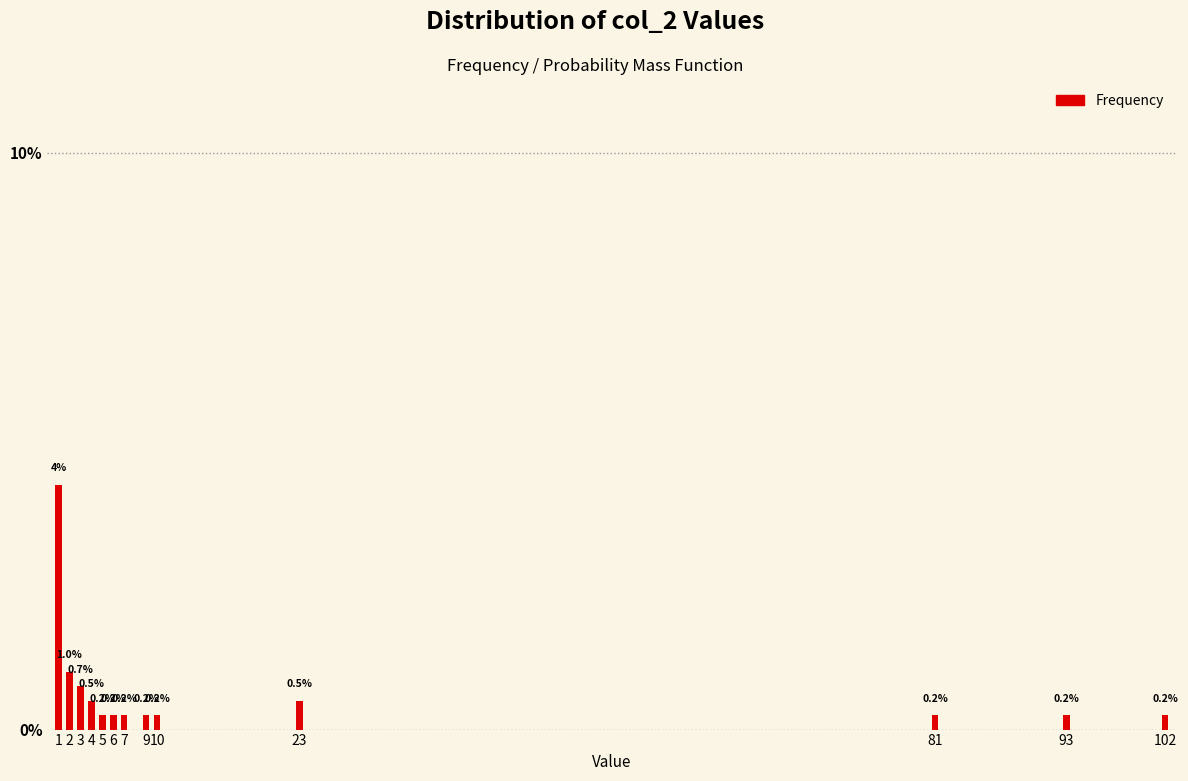

Are the bars horizontal?

No